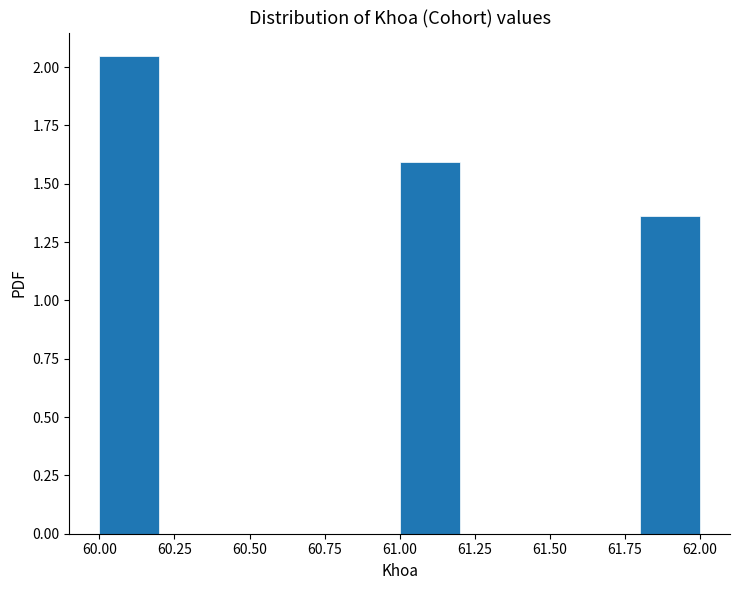

Which range on the x-axis has the tallest bar?

60.0 to 60.2